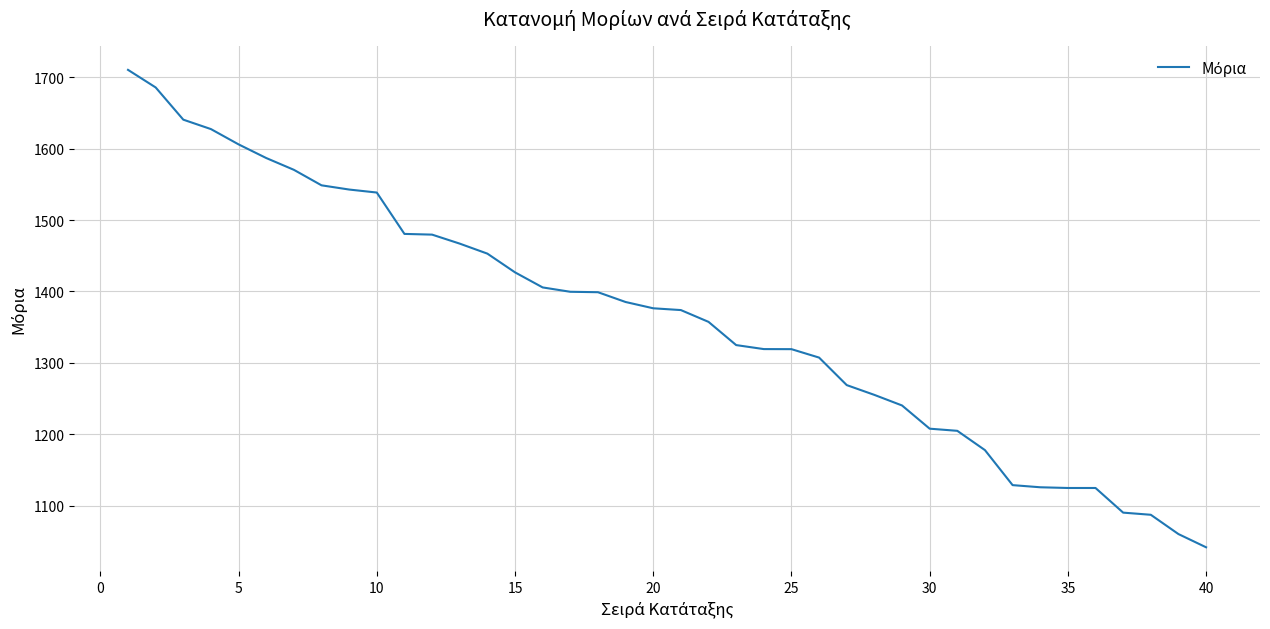

Does the chart display data point markers on the line(s)?

No